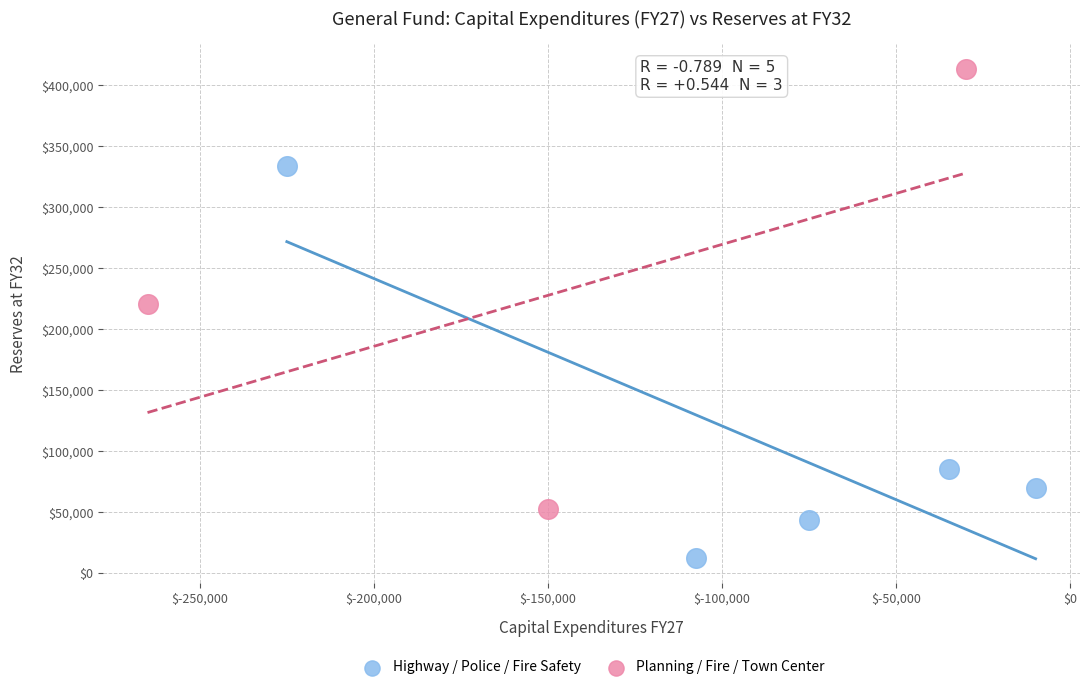

Which series reaches the minimum Y coordinate?

Highway / Police / Fire Safety